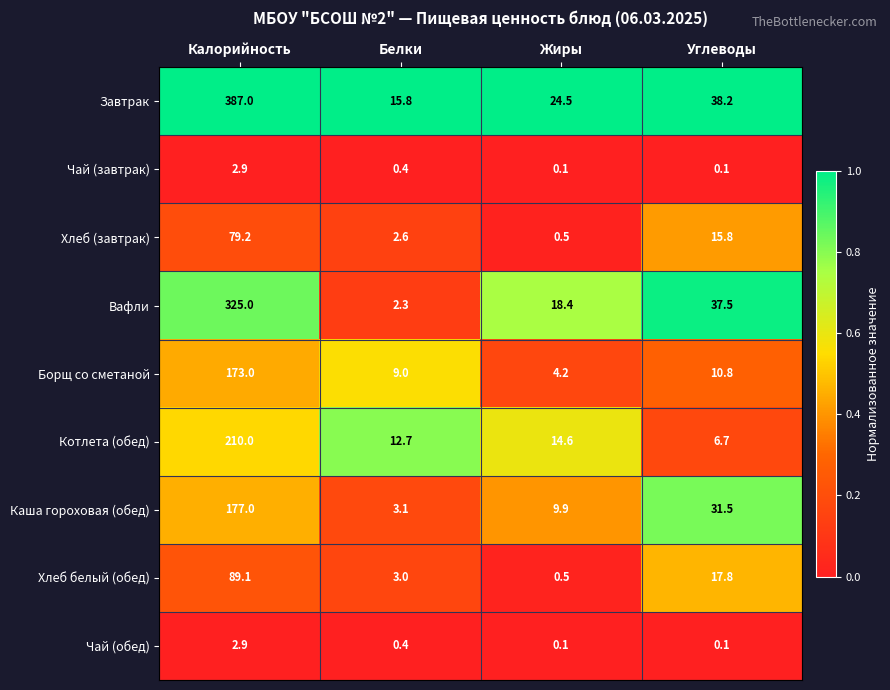

What is the sum of all Хлеб (завтрак) values?

98.1